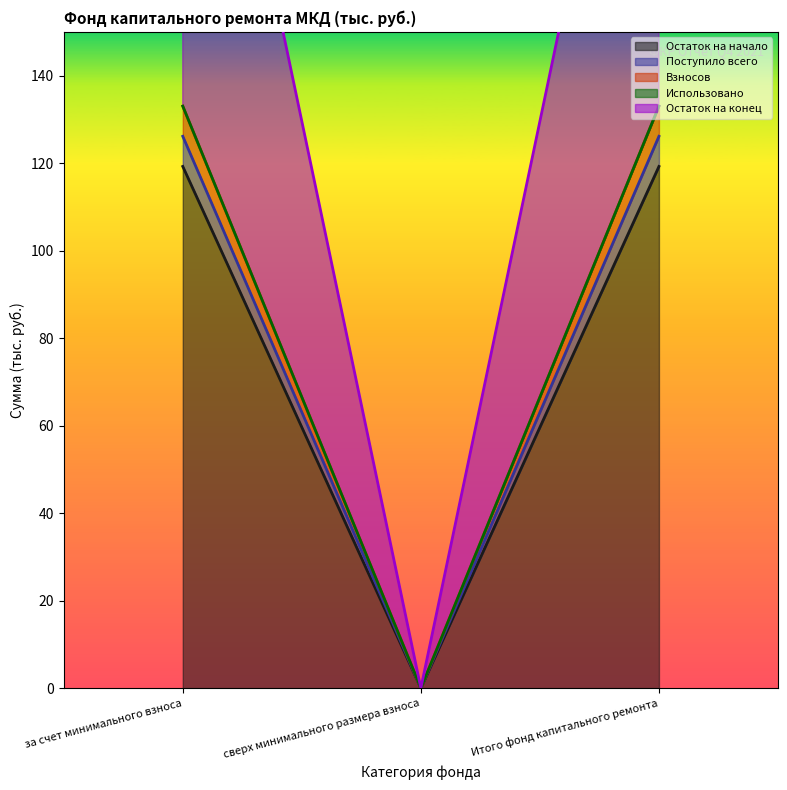

Between сверх минимального размера взноса and Итого фонд капитального ремонта, which is larger?

Итого фонд капитального ремонта